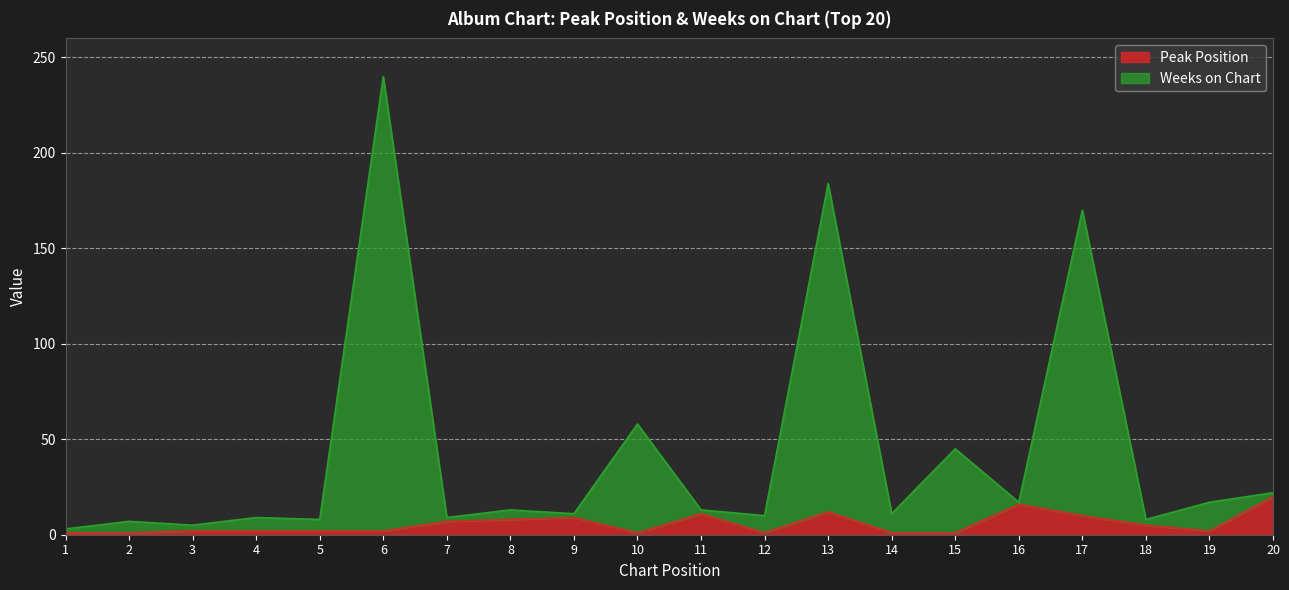

Reading left to right, transcribe all the data shown in this chart.

Peak Position: 1=1	2=1	3=2	4=2	5=2	6=2	7=7	8=8	9=9	10=1	11=11	12=1	13=12	14=1	15=1	16=16	17=10	18=5	19=2	20=20
Weeks on Chart: 1=3	2=7	3=5	4=9	5=8	6=240	7=9	8=13	9=11	10=58	11=13	12=10	13=184	14=11	15=45	16=17	17=170	18=8	19=17	20=22